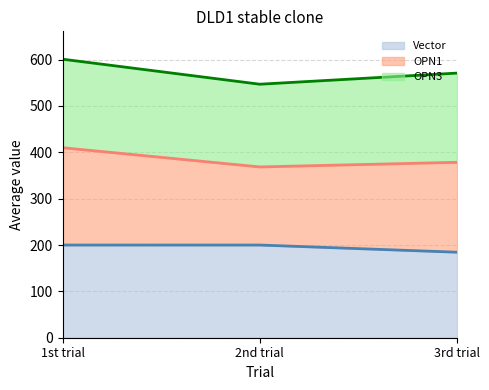

At which label does Vector reach its minimum?

3rd trial